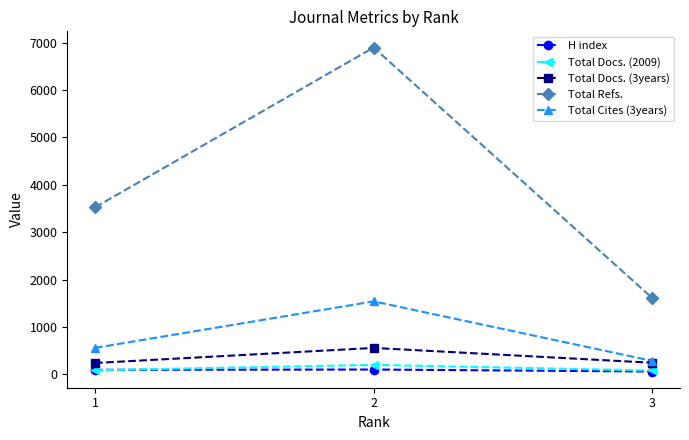

The Total Cites (3years) series shows 558 at 1. True or false?

True